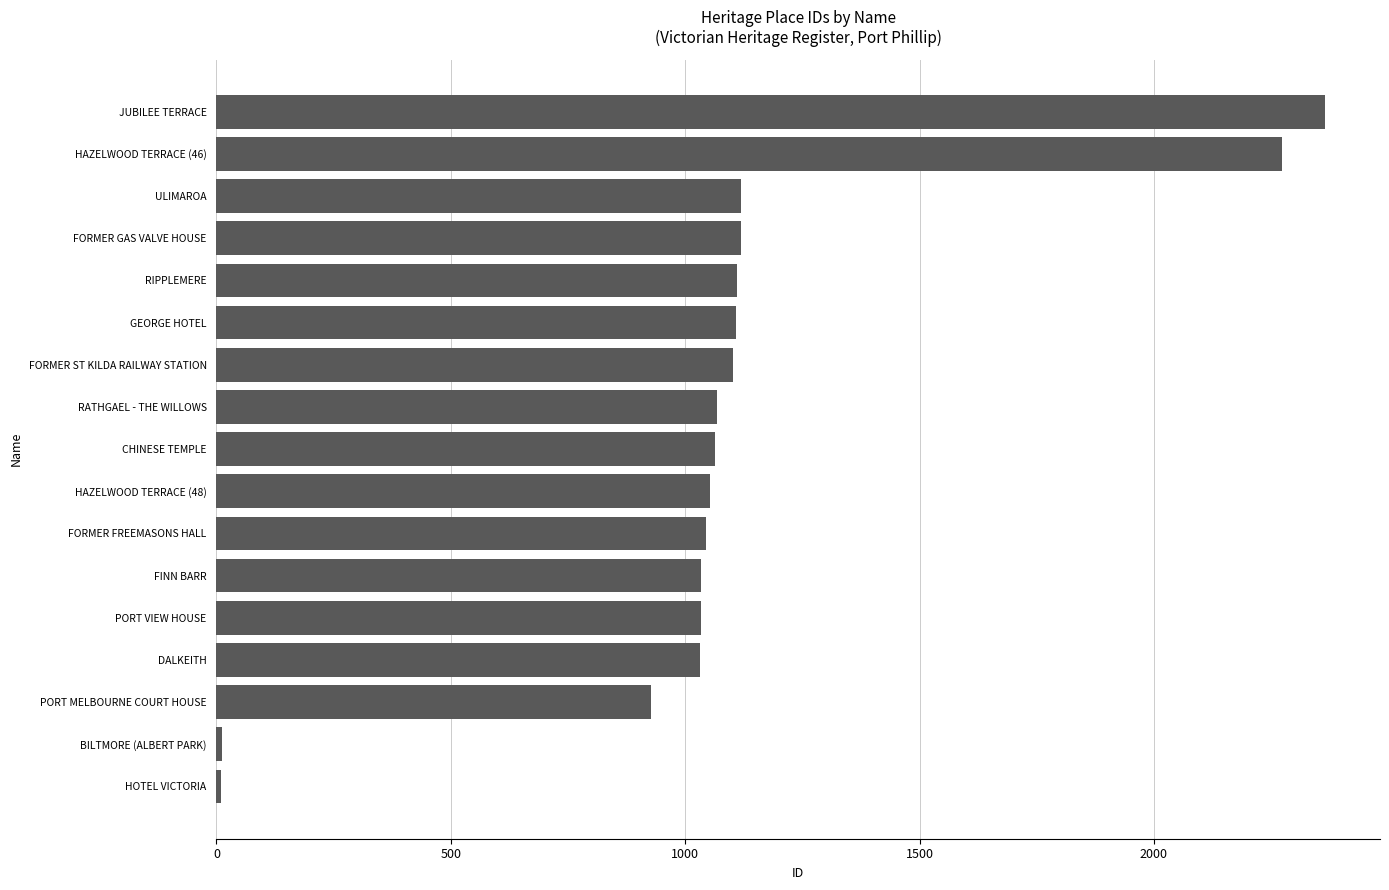

What is the approximate value at FORMER ST KILDA RAILWAY STATION?

1101